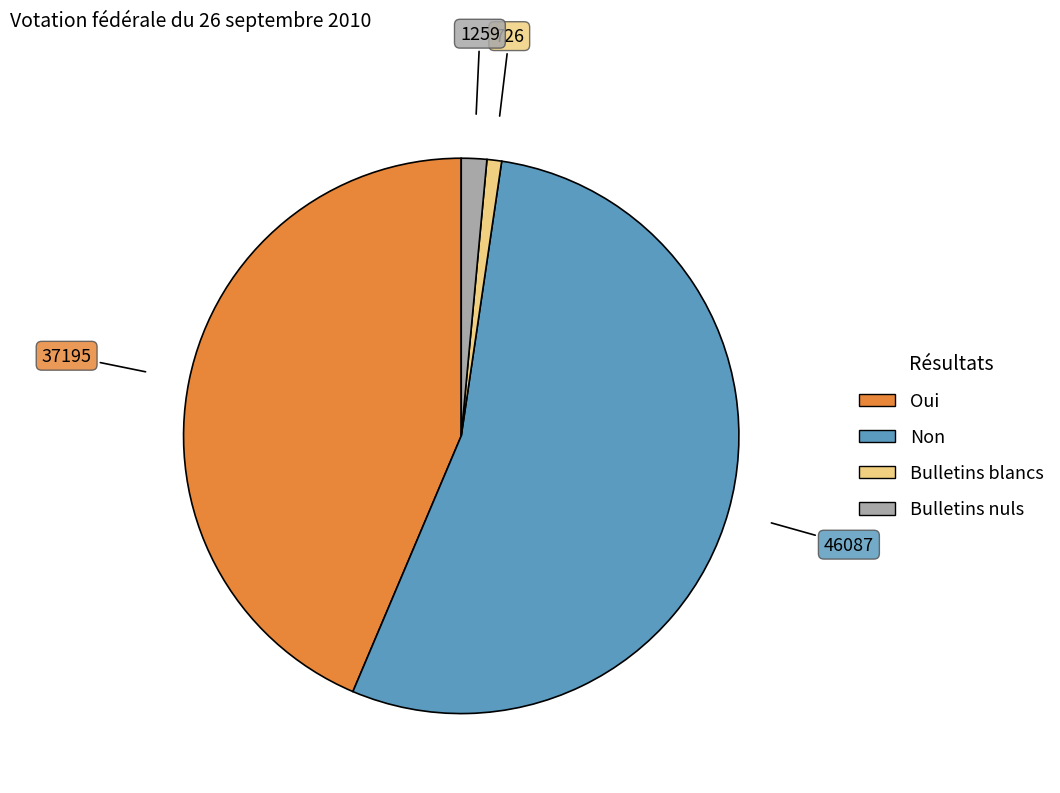

Rank the categories by value from lowest to highest.

Bulletins blancs, Bulletins nuls, Oui, Non